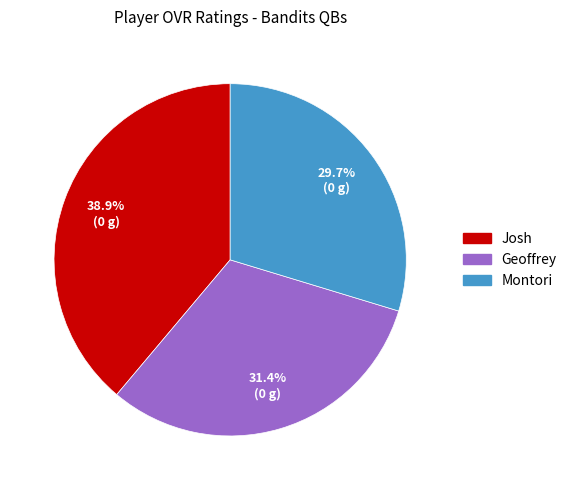

To the nearest percent, what is the difference between the largest and smallest slice percentages?

9%